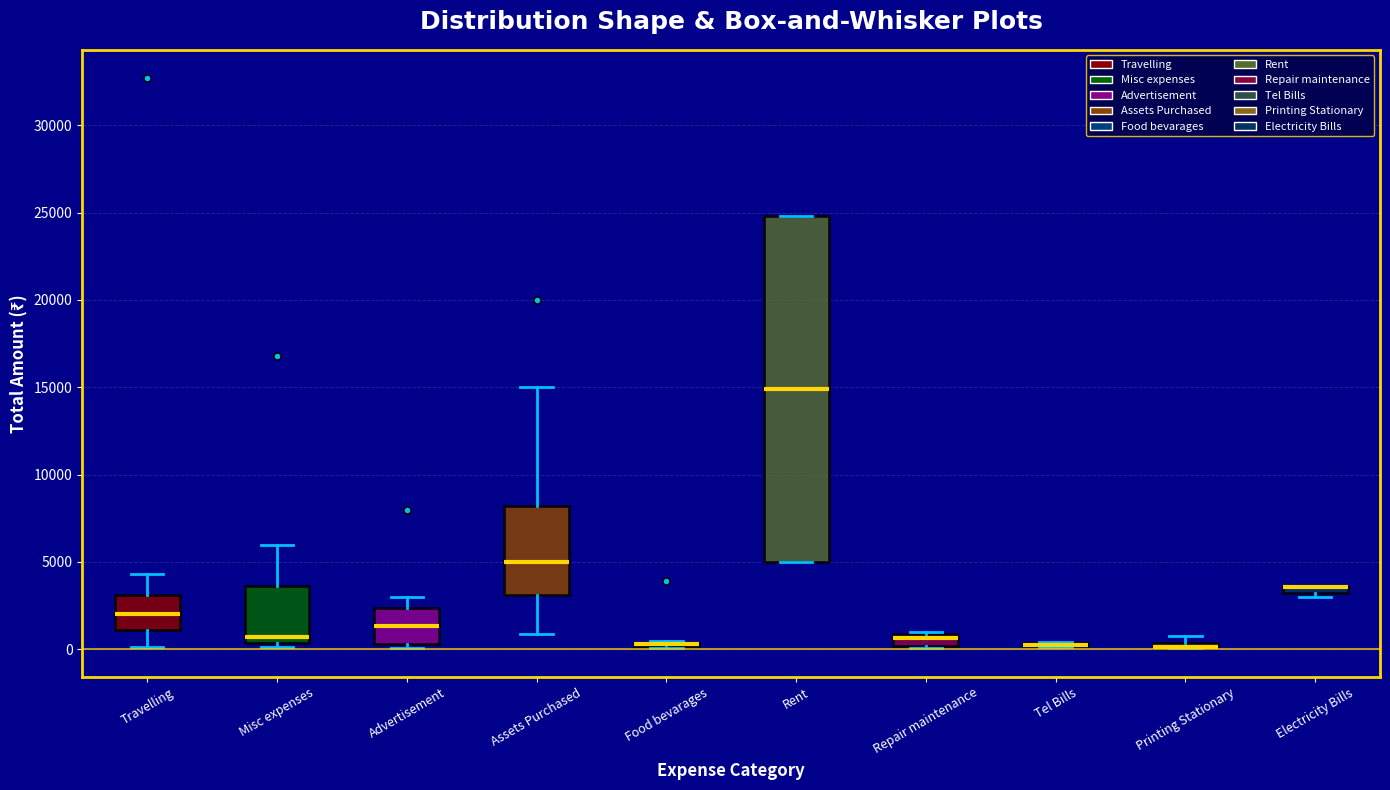

Where does the median line of the box for Advertisement sit on the y-axis? The values are not printed on the chart, so give them approximately, as read against the axis.

1500